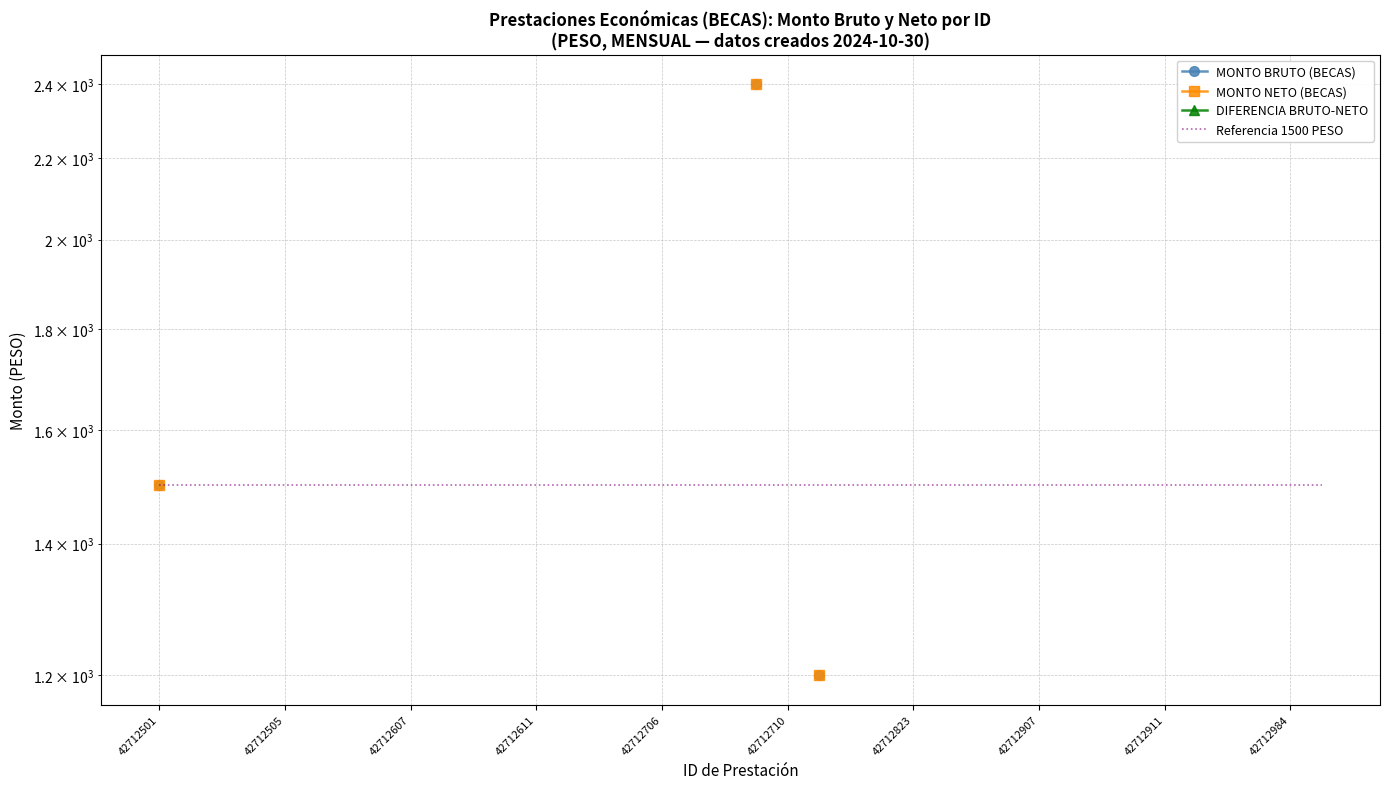

What position from the right is 42712706?

22